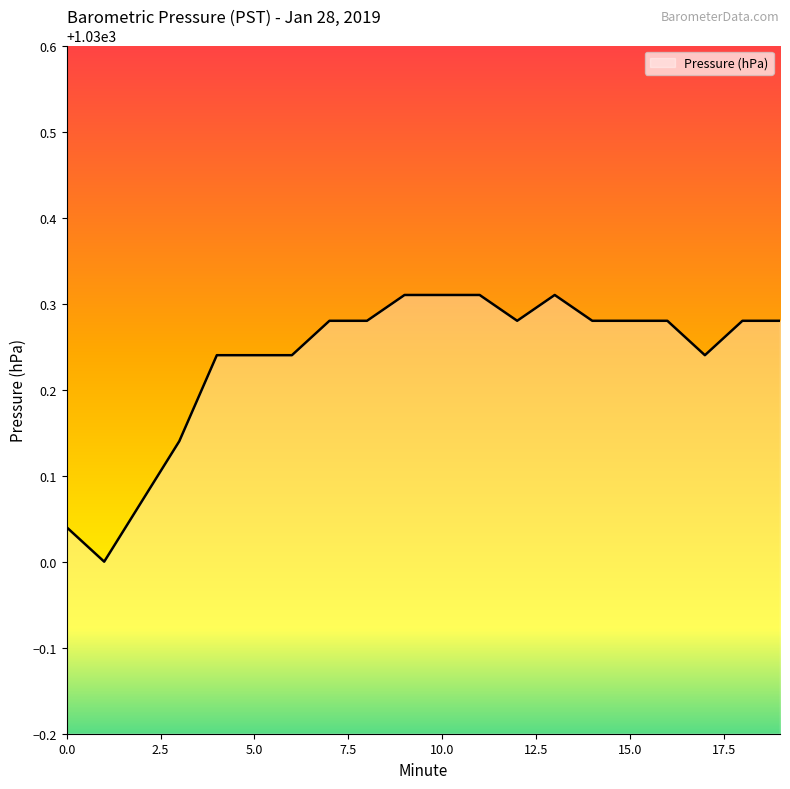

What is the difference between the maximum and minimum values?

0.3